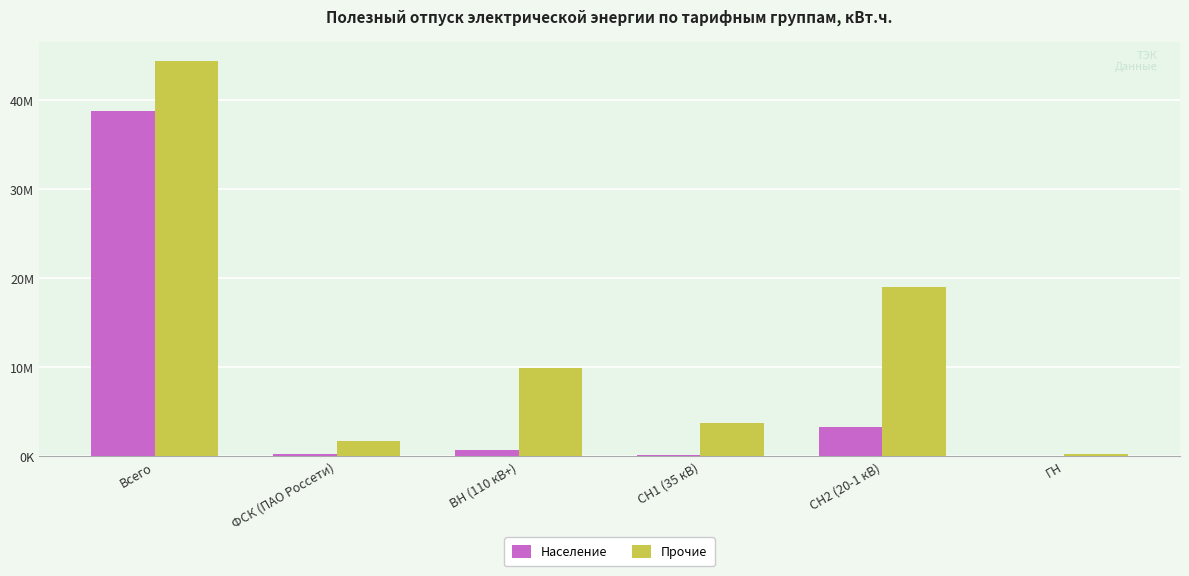

Does the chart contain stacked bars?

No